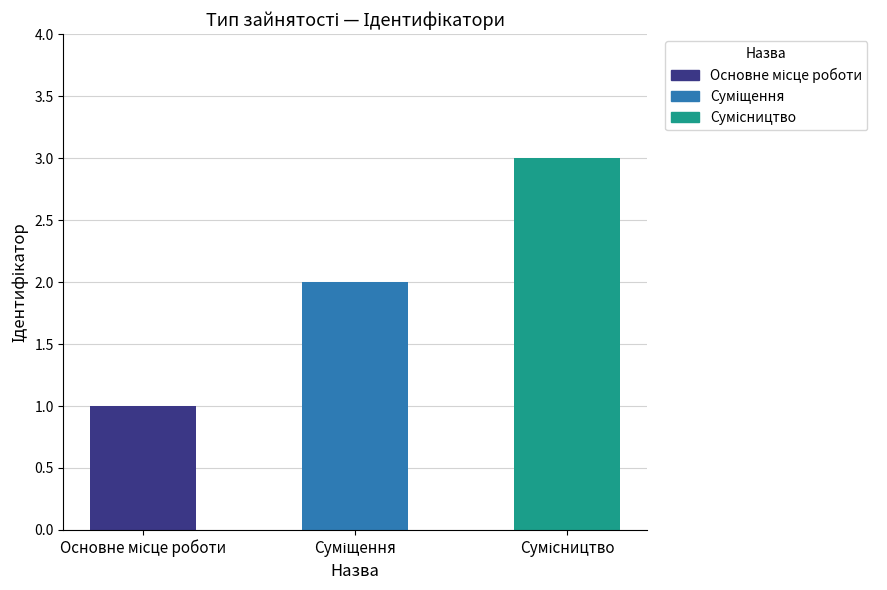

Are the bars horizontal?

No